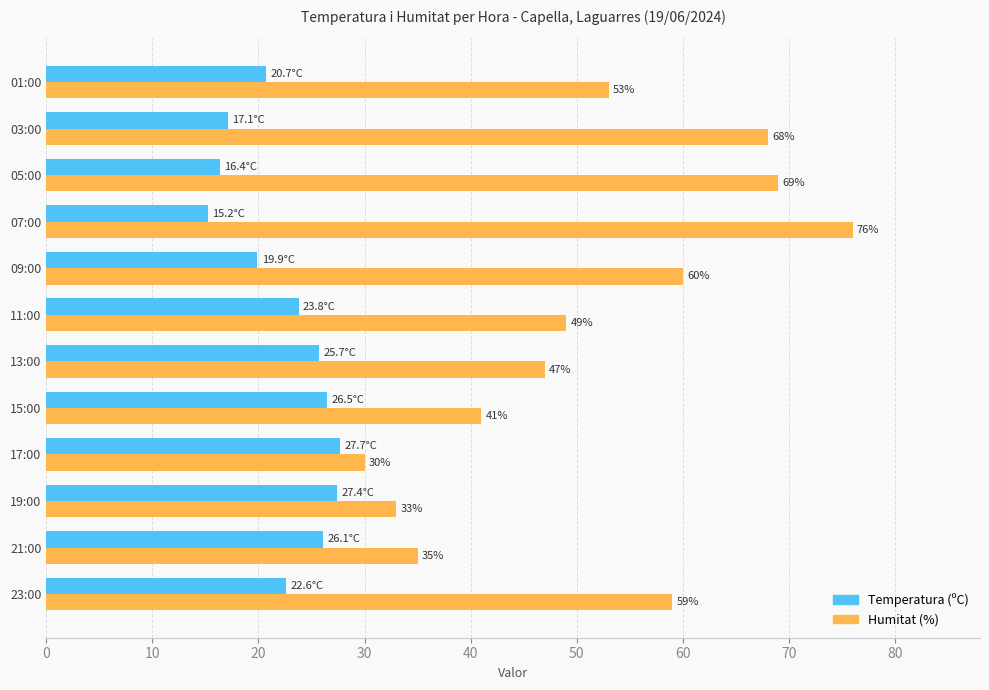

Rank the series at 15:00 from lowest to highest value.

Temperatura (ºC), Humitat (%)